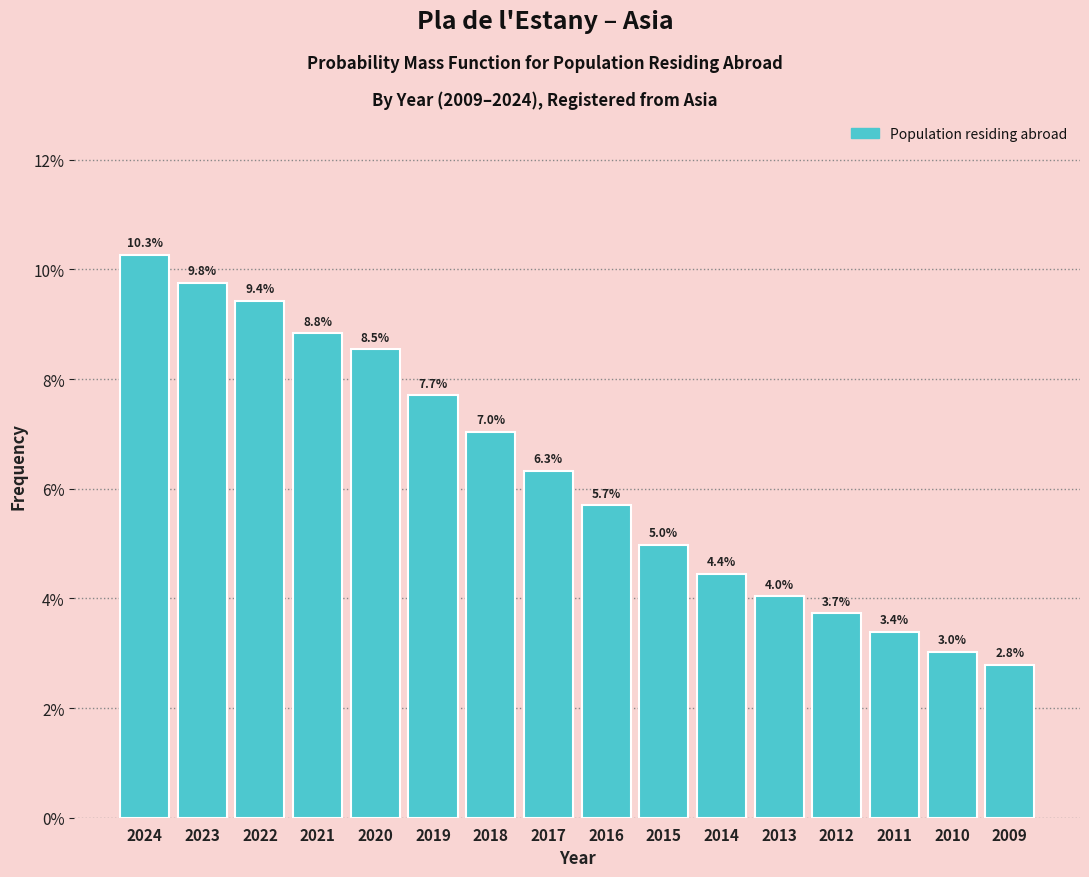

Reading left to right, what are all the values shown in this chart?

10.3	9.8	9.4	8.8	8.5	7.7	7.0	6.3	5.7	5.0	4.4	4.0	3.7	3.4	3.0	2.8